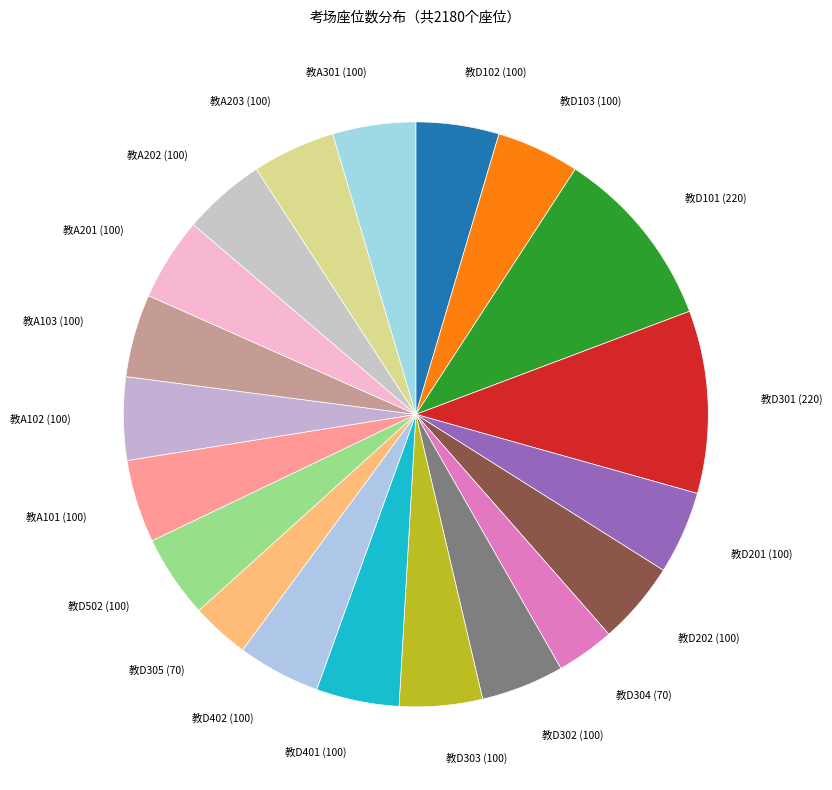

Count the number of slices in the pie.

20